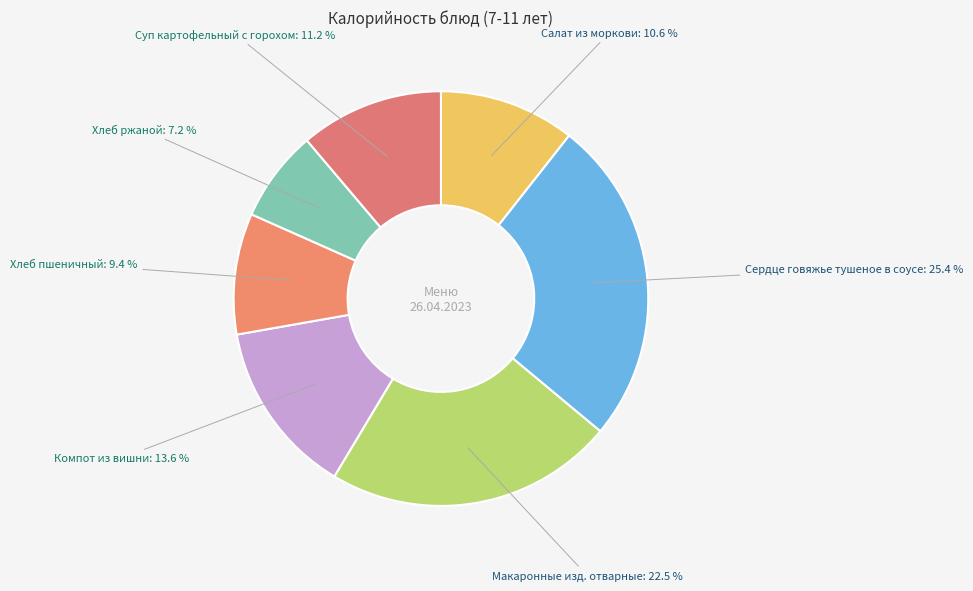

How many segments does this pie chart have?

7